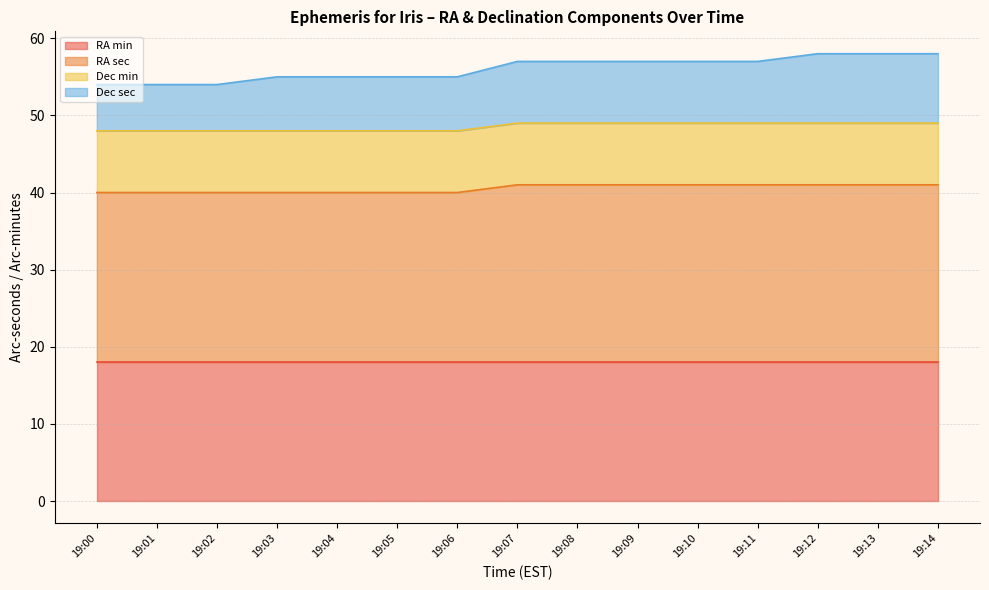

True or false: RA min has a value of 18 at 19:11.

True